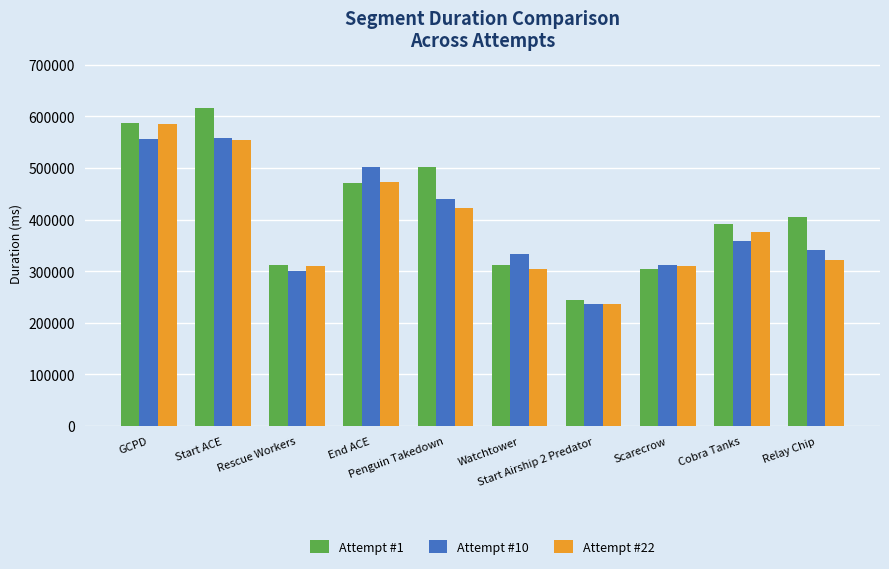

What is the highest value of the Attempt #10 series?

557174